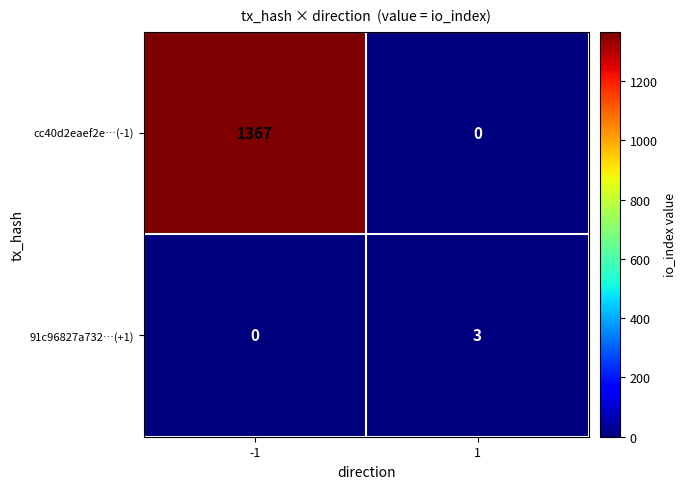

Between -1 and 1, which series saw the biggest shift?

cc40d2eaef2e…(-1)